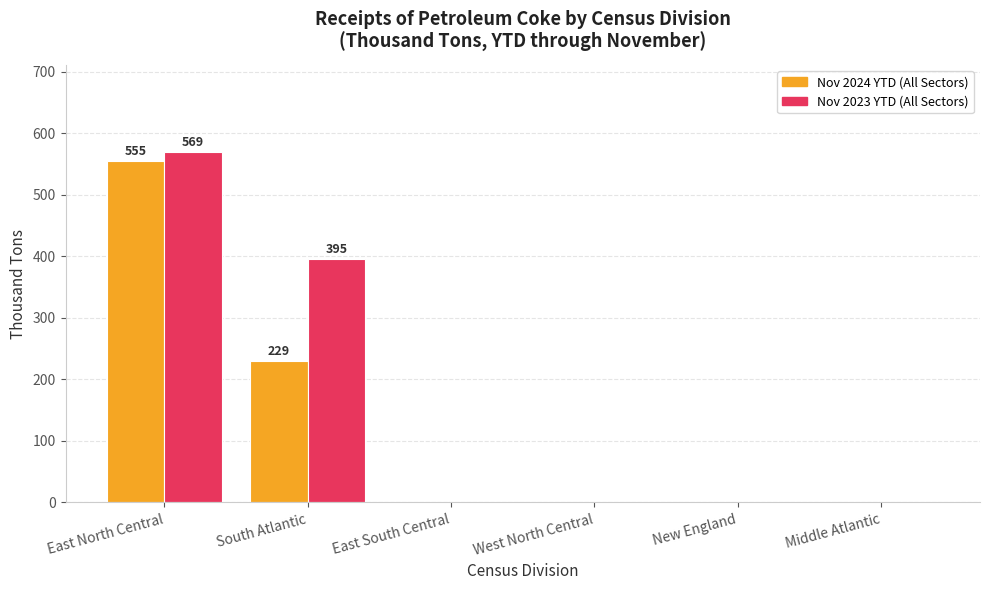

What are all the series names shown in the legend?

Nov 2024 YTD (All Sectors), Nov 2023 YTD (All Sectors)